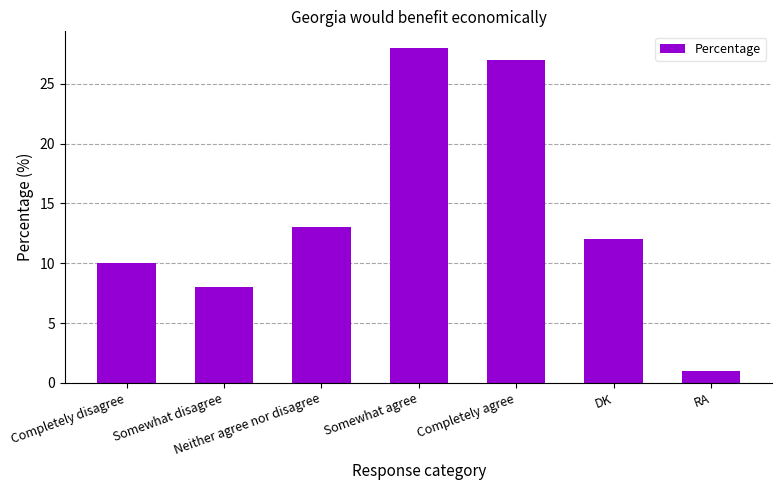

Which category has the highest value across all series?

Somewhat agree